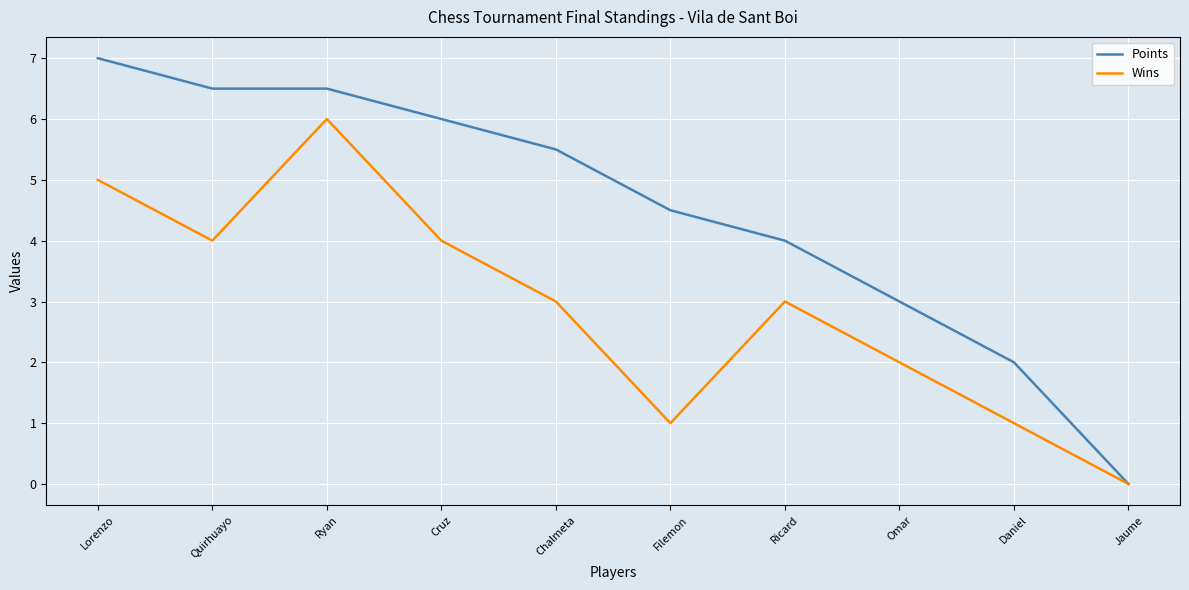

What position from the right is Cruz?

7